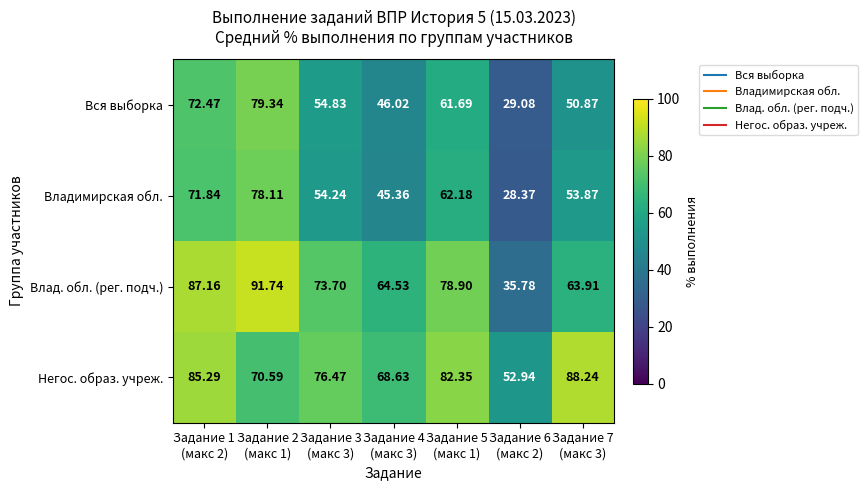

Which series has the largest total across all categories?

Негос. образ. учреж.